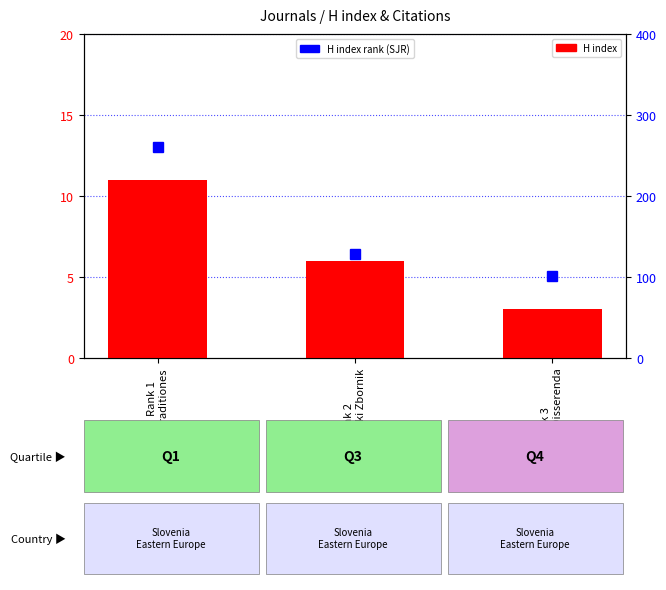

What is the maximum value shown in the chart?

260